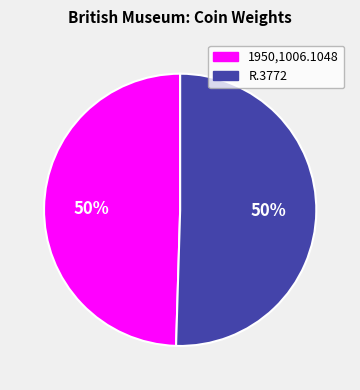

To the nearest percent, what percentage of the pie is R.3772?

50%